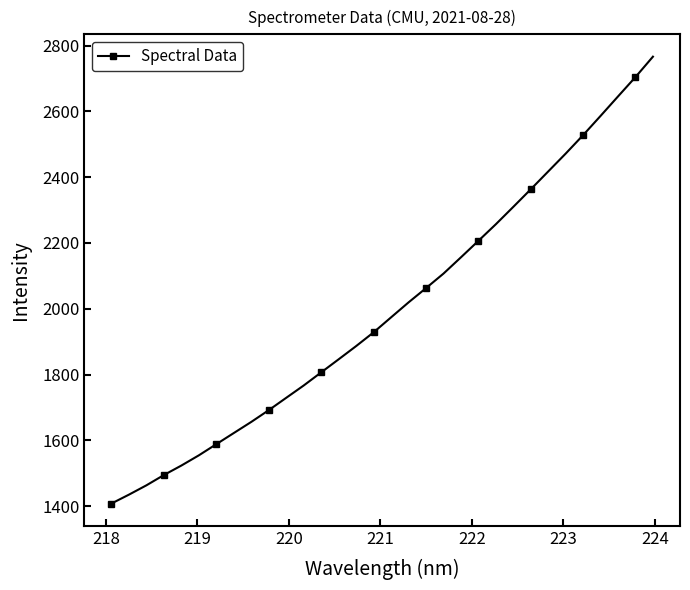

What is the value of the 3rd point from the left?

1463.0